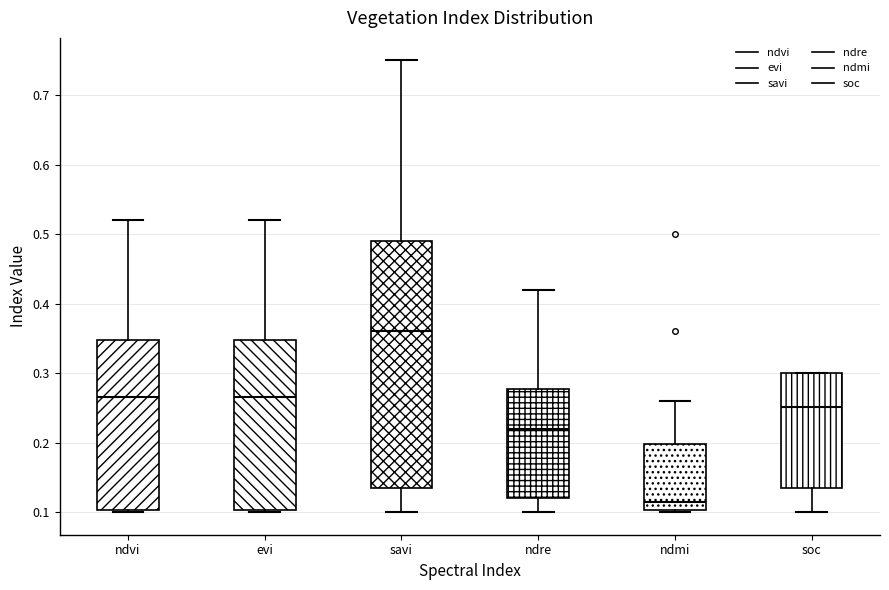

Reading left to right, read every box against the y-axis: the position of its median line, the range the box covers, and the ends of its whiskers. The values are not printed on the chart, so give them approximately, as read against the axis.

ndvi: median 0.27, box 0.10 to 0.35, whiskers 0.10 to 0.52
evi: median 0.27, box 0.10 to 0.35, whiskers 0.10 to 0.52
savi: median 0.36, box 0.14 to 0.49, whiskers 0.10 to 0.75
ndre: median 0.22, box 0.12 to 0.28, whiskers 0.10 to 0.42
ndmi: median 0.12, box 0.10 to 0.20, whiskers 0.10 to 0.26
soc: median 0.25, box 0.13 to 0.30, whiskers 0.10 to 0.30